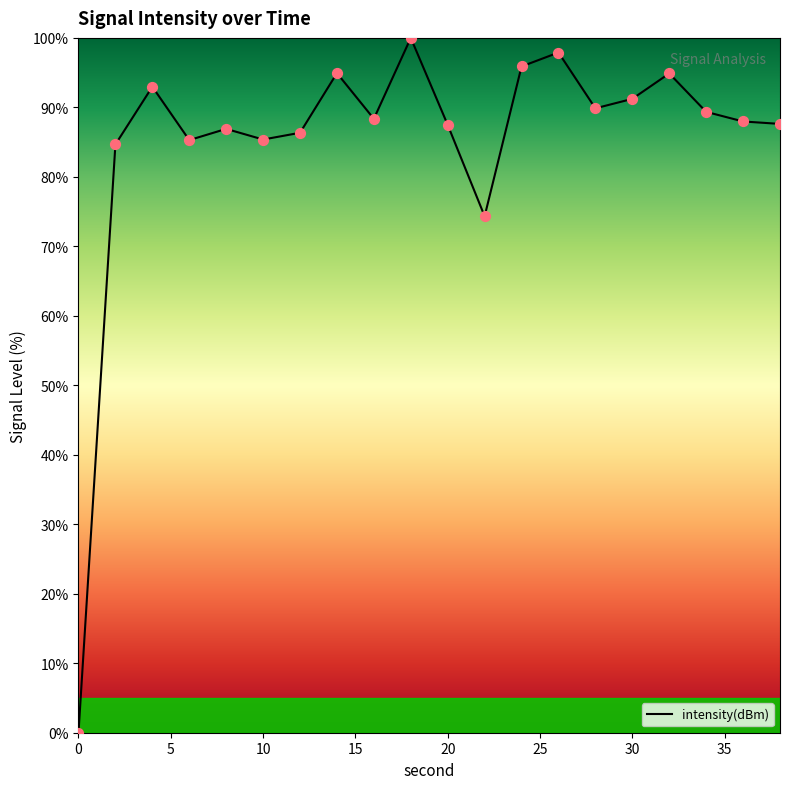

What is the difference between the maximum and minimum values?

100.0